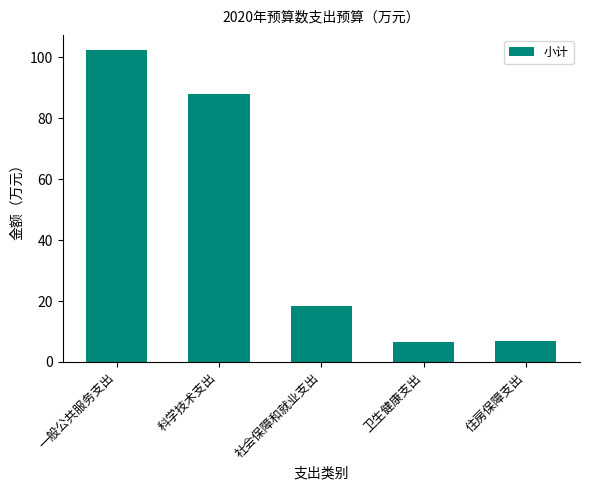

What is the greatest value displayed?

102.3